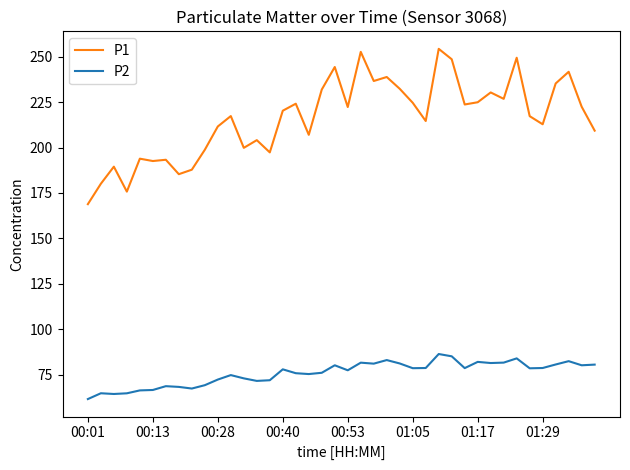

Which series has the widest spread of values?

P1